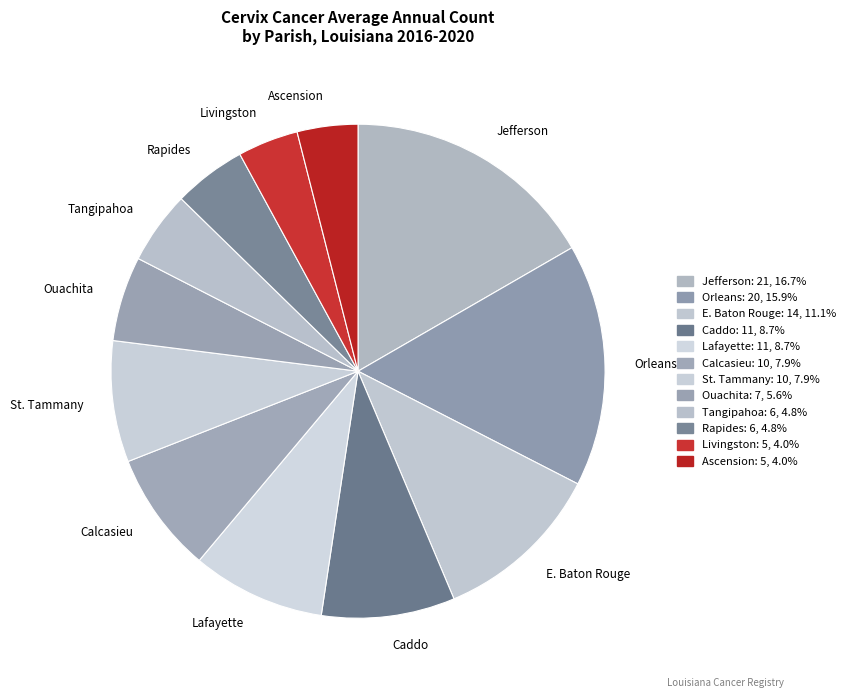

Do Ascension and Tangipahoa together represent more than half of the pie?

No